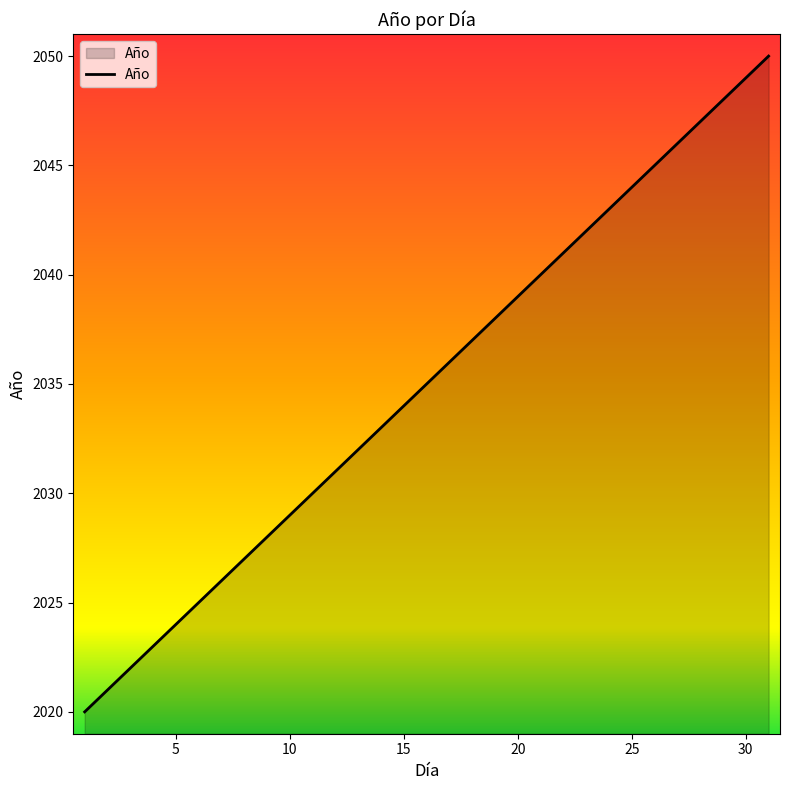

How many values are below 2035?

15